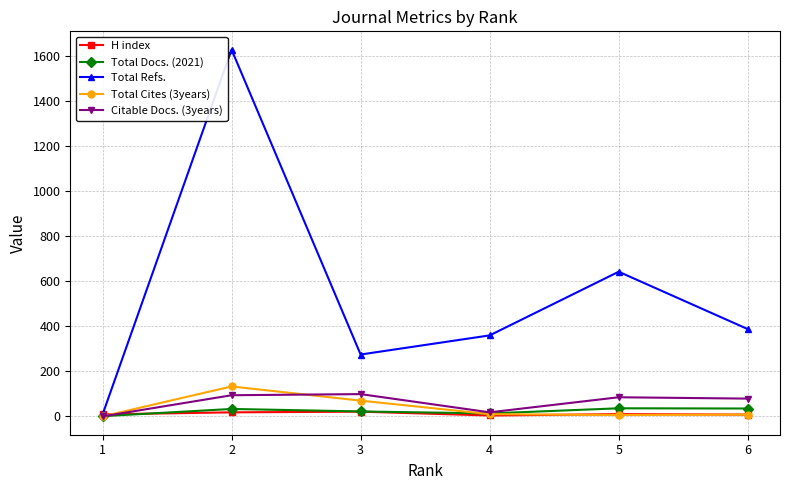

Where is Total Cites (3years) nearest to the value 66?

3